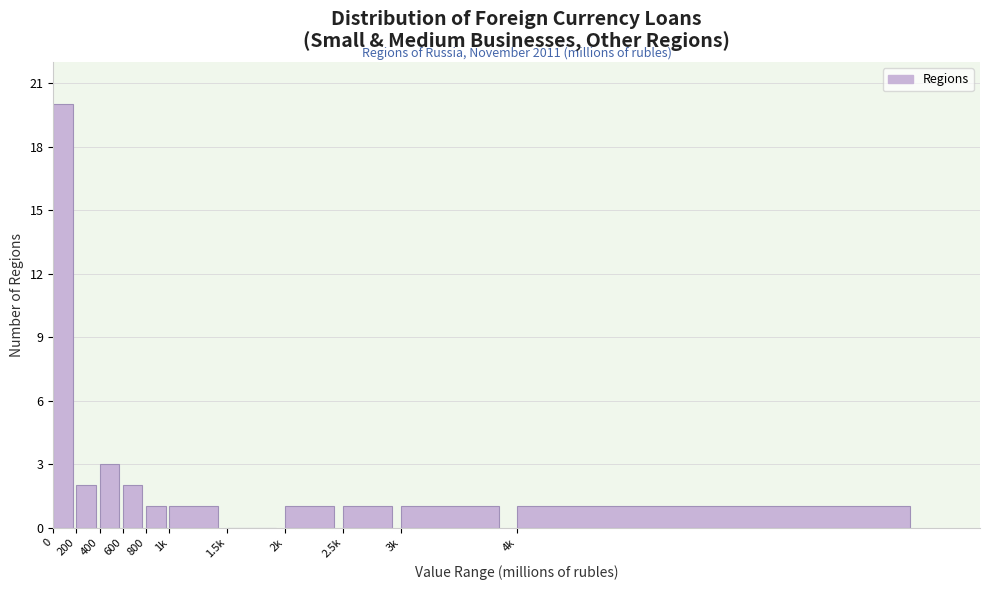

Reading left to right, what are all the values shown in this chart?

0=20	200=2	400=3	600=2	800=1	1k=1	1.5k=0	2k=1	2.5k=1	3k=1	4k=1